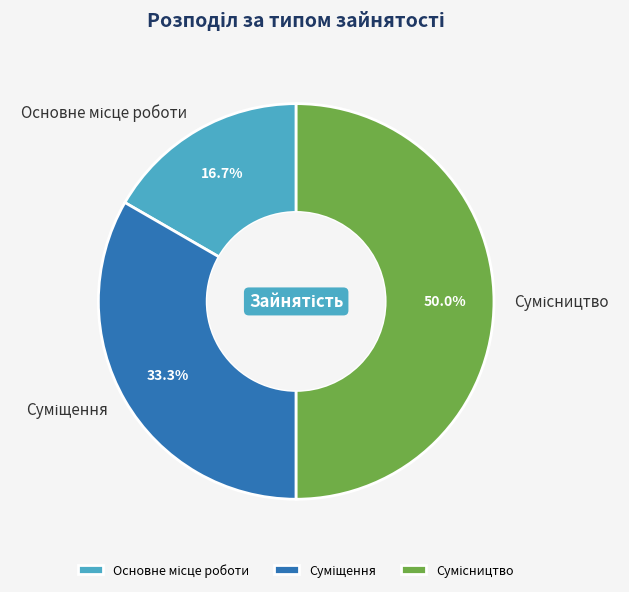

Is it true that Сумісництво is 50% of the pie?

True